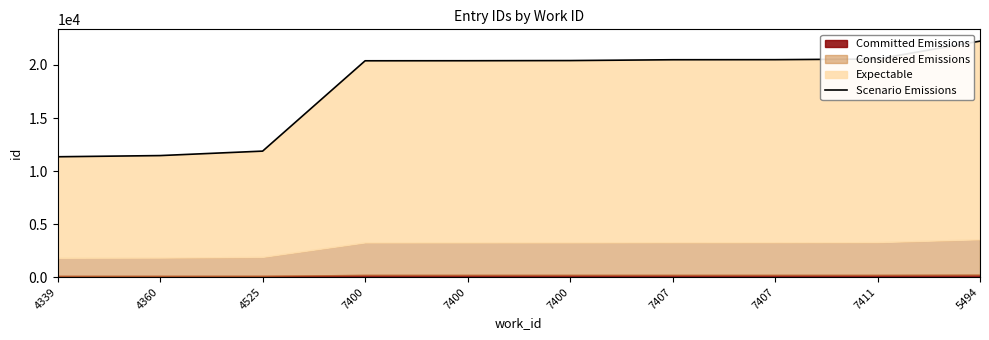

How many values exceed 20418?

4